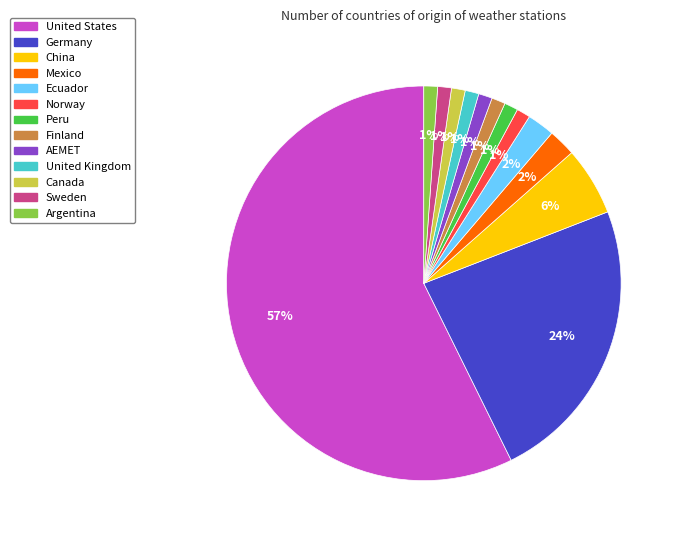

Which category has the biggest portion of the pie?

United States